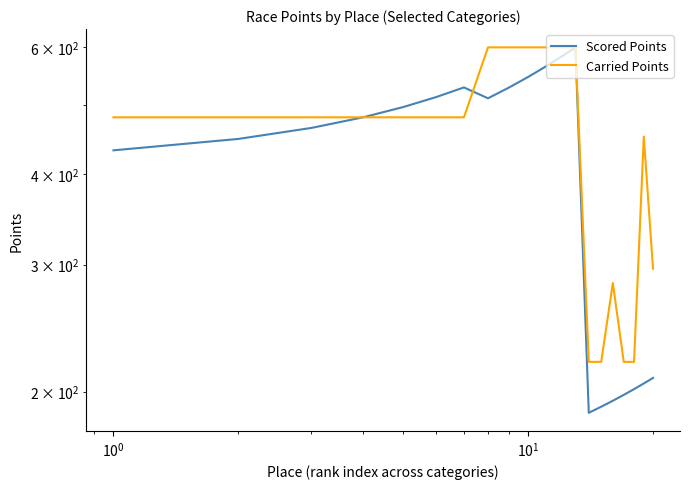

How many interior local peaks does the Scored Points series have?

2